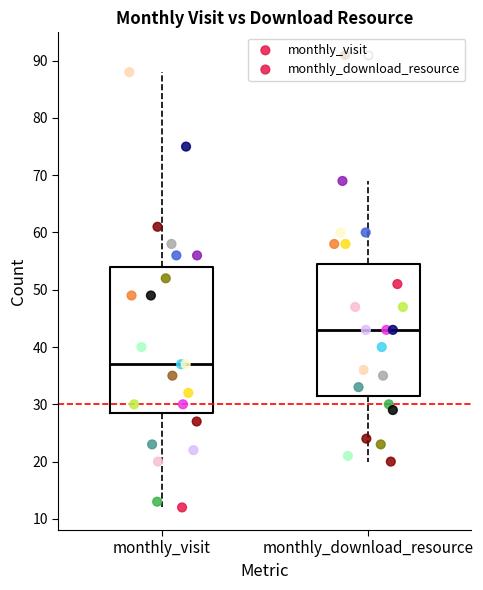

Which box's median line is the highest?

monthly_download_resource